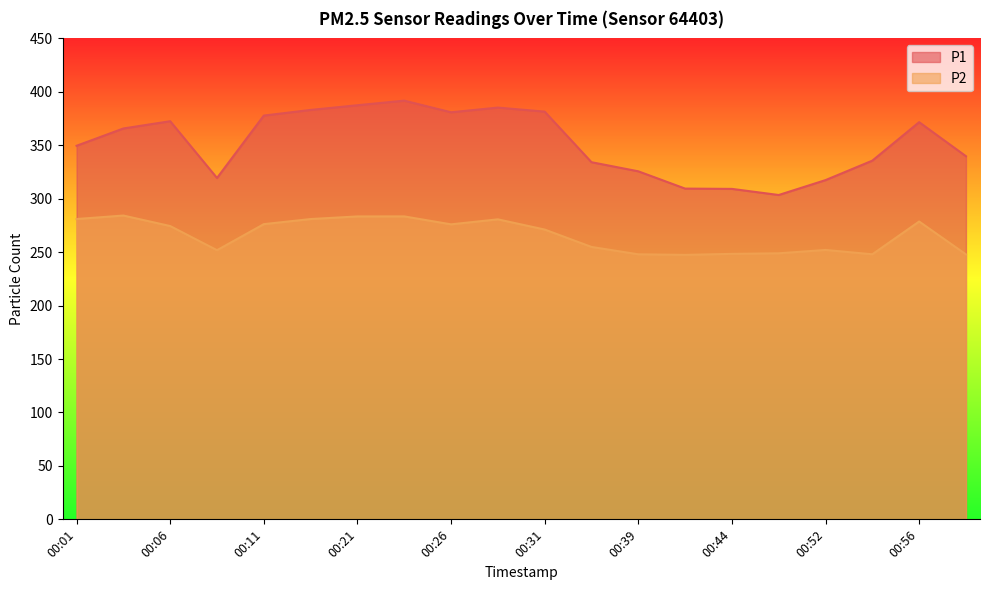

Rank the categories by P2 value from highest to lowest.

00:03, 00:24, 00:21, 00:01, 00:14, 00:29, 00:56, 00:11, 00:26, 00:06, 00:31, 00:36, 00:52, 00:09, 00:49, 00:44, 00:54, 00:39, 00:59, 00:41